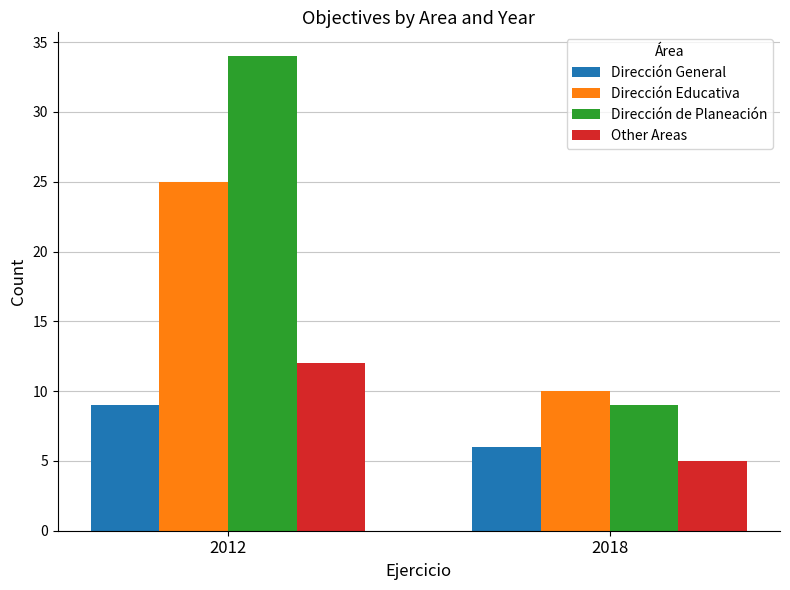

The Other Areas series shows 18 at 2012. True or false?

False